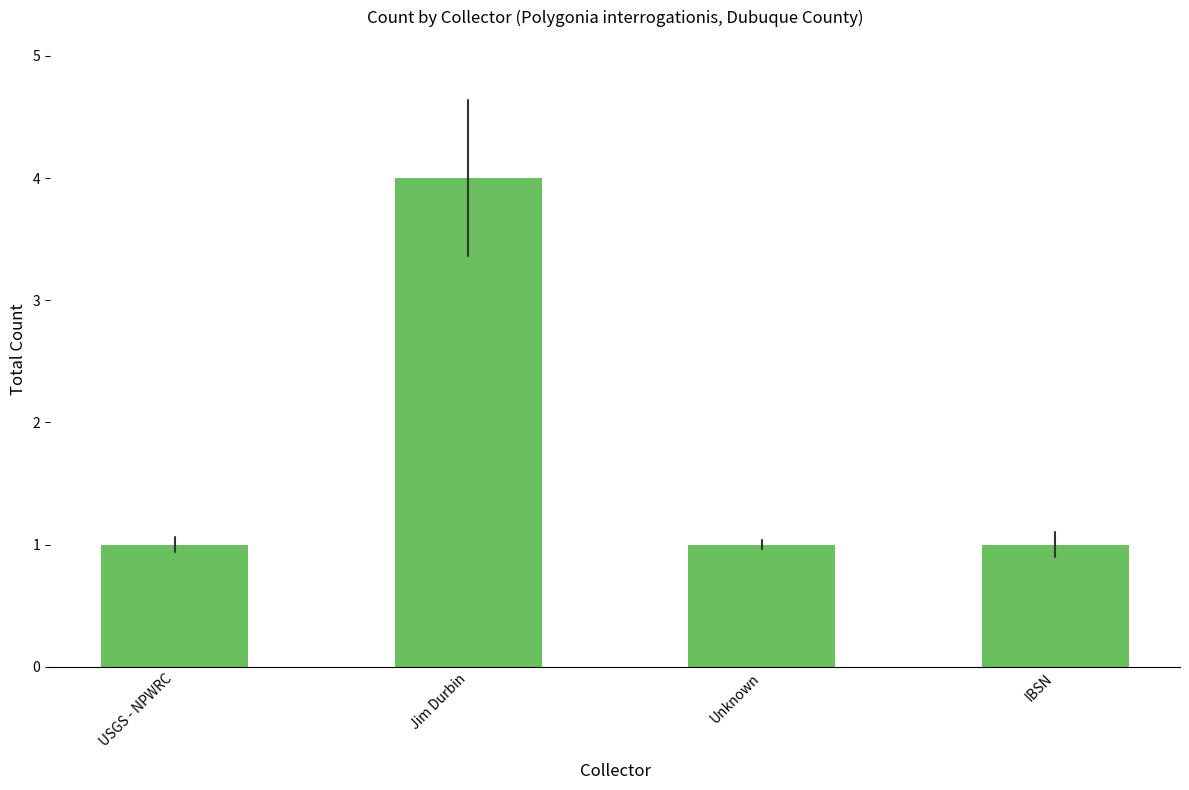

What is the greatest value displayed?

4